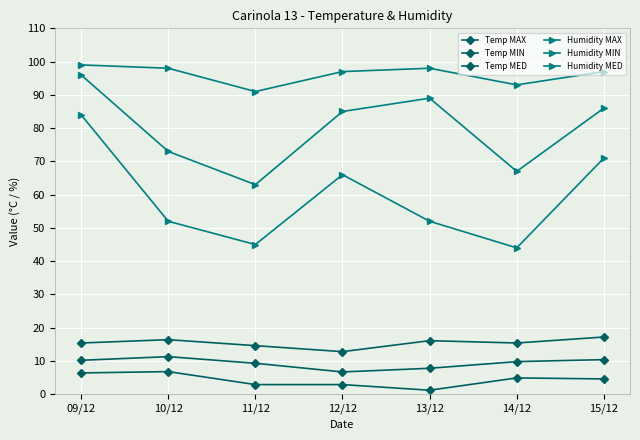

Rank the categories by Humidity MED value from lowest to highest.

11/12, 14/12, 10/12, 12/12, 15/12, 13/12, 09/12